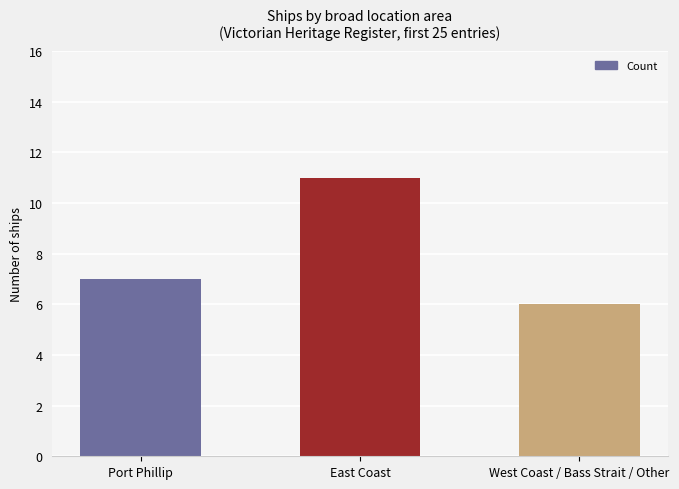

Reading left to right, extract all data points from this chart.

7	11	6